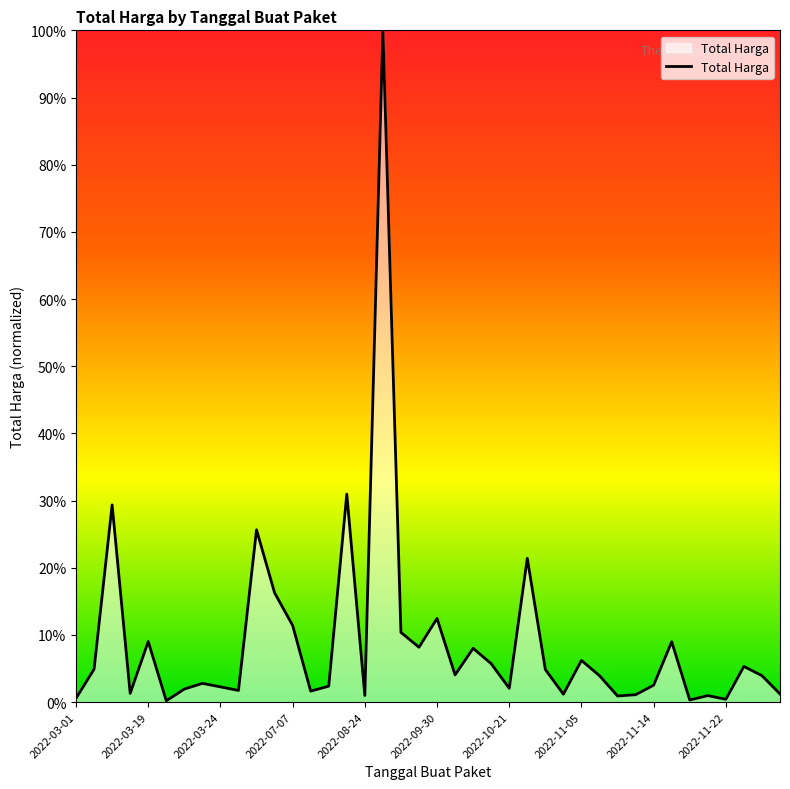

What is the maximum value shown in the chart?

1.0